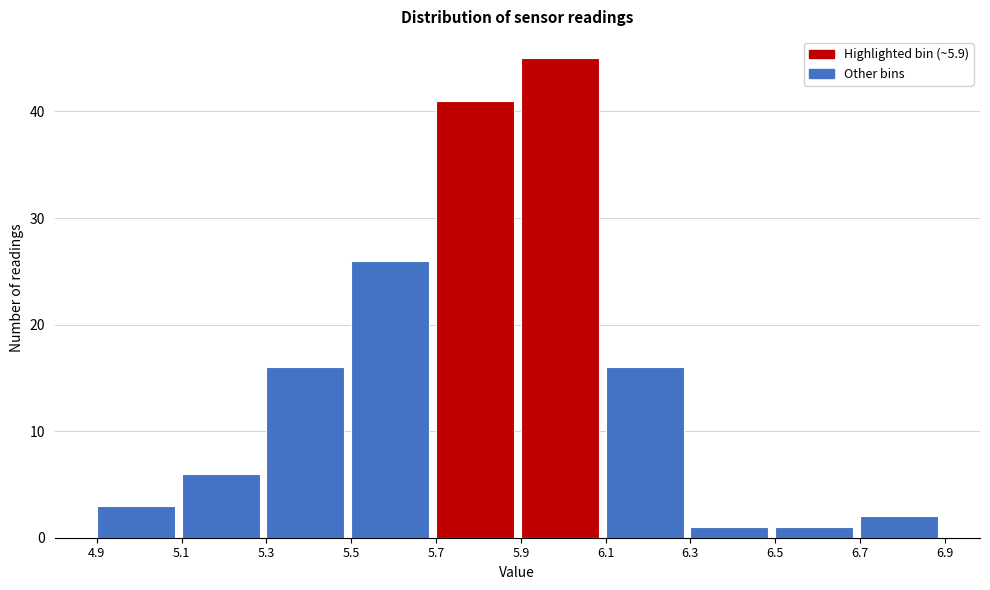

Reading left to right, transcribe this chart: for each bar, give the range it covers on the x-axis and its height. The values are not printed on the chart, so give them approximately, as read against the axis.

4.9 to 5.1: 3
5.1 to 5.3: 6
5.3 to 5.5: 16
5.5 to 5.7: 26
5.7 to 5.9: 41
5.9 to 6.1: 45
6.1 to 6.3: 16
6.3 to 6.5: 1
6.5 to 6.7: 1
6.7 to 6.9: 2